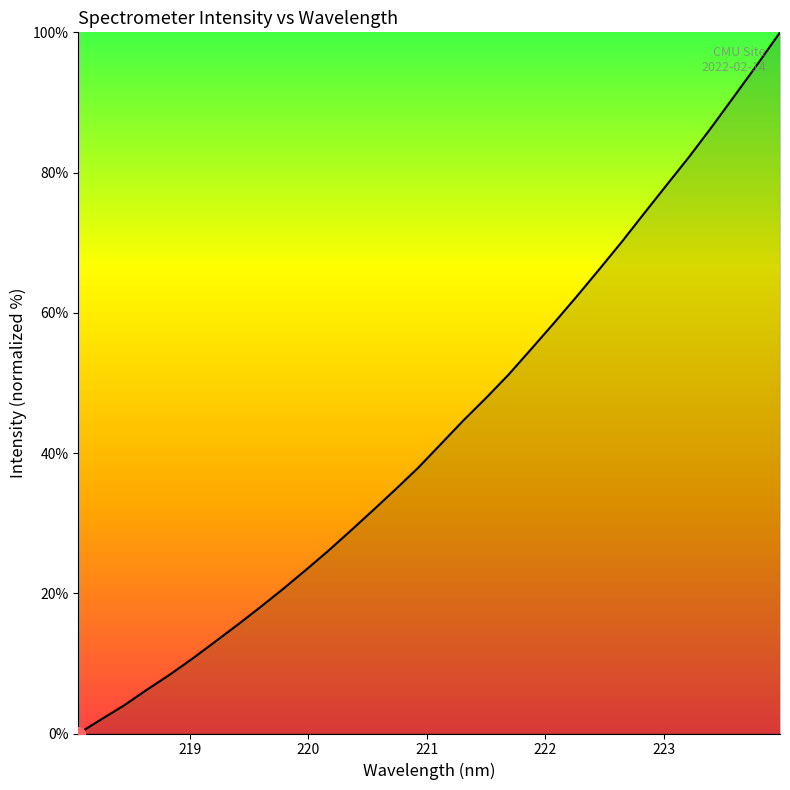

What is the difference between the maximum and minimum values?

100.0